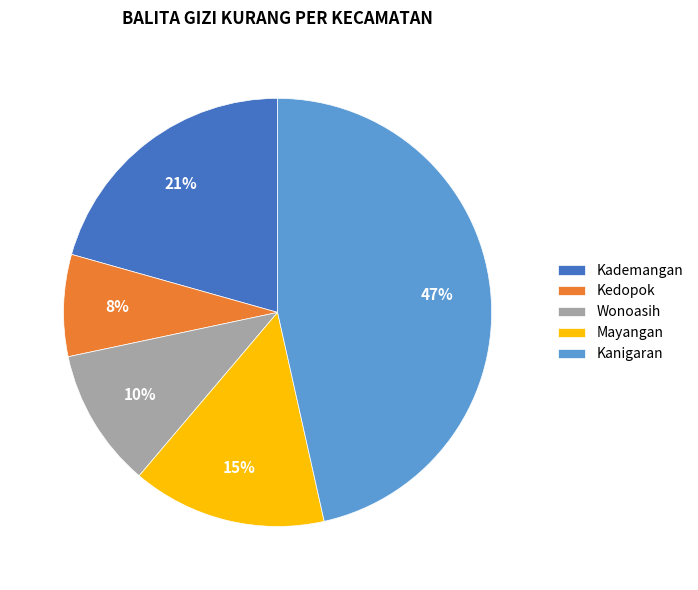

Is the sum of Kedopok and Kademangan greater than half?

No